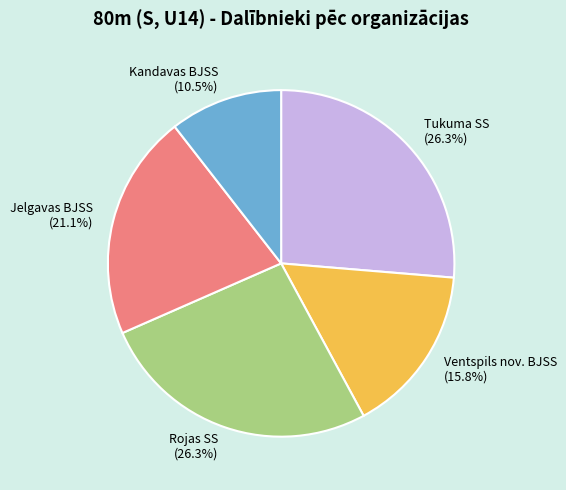

Is it true that Ventspils nov. BJSS is 16% of the pie?

True